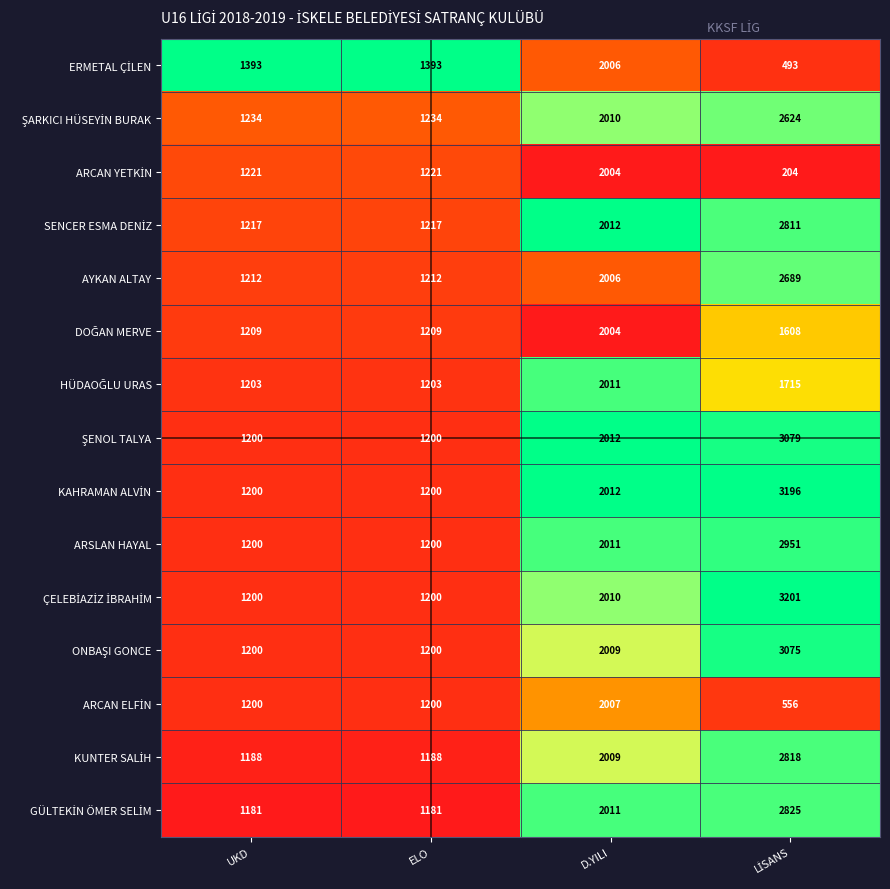

What is the difference between the maximum and minimum values in the ARSLAN HAYAL series?

1751